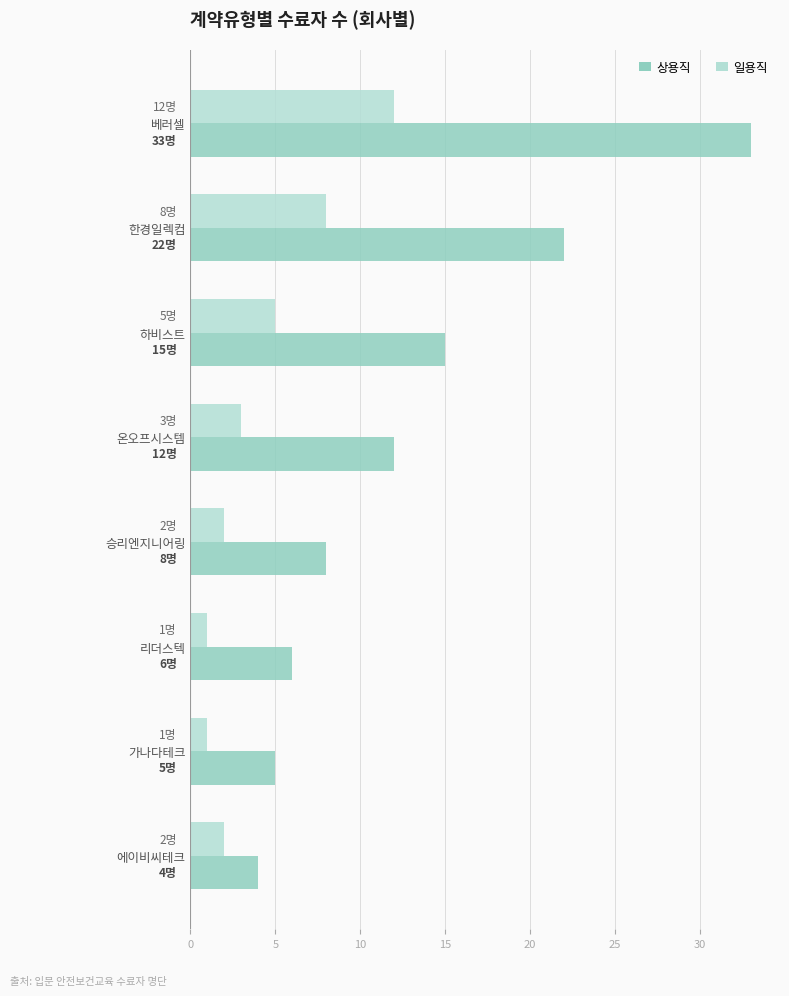

The value of 상용직 at 베러셀 is 33. True or false?

True